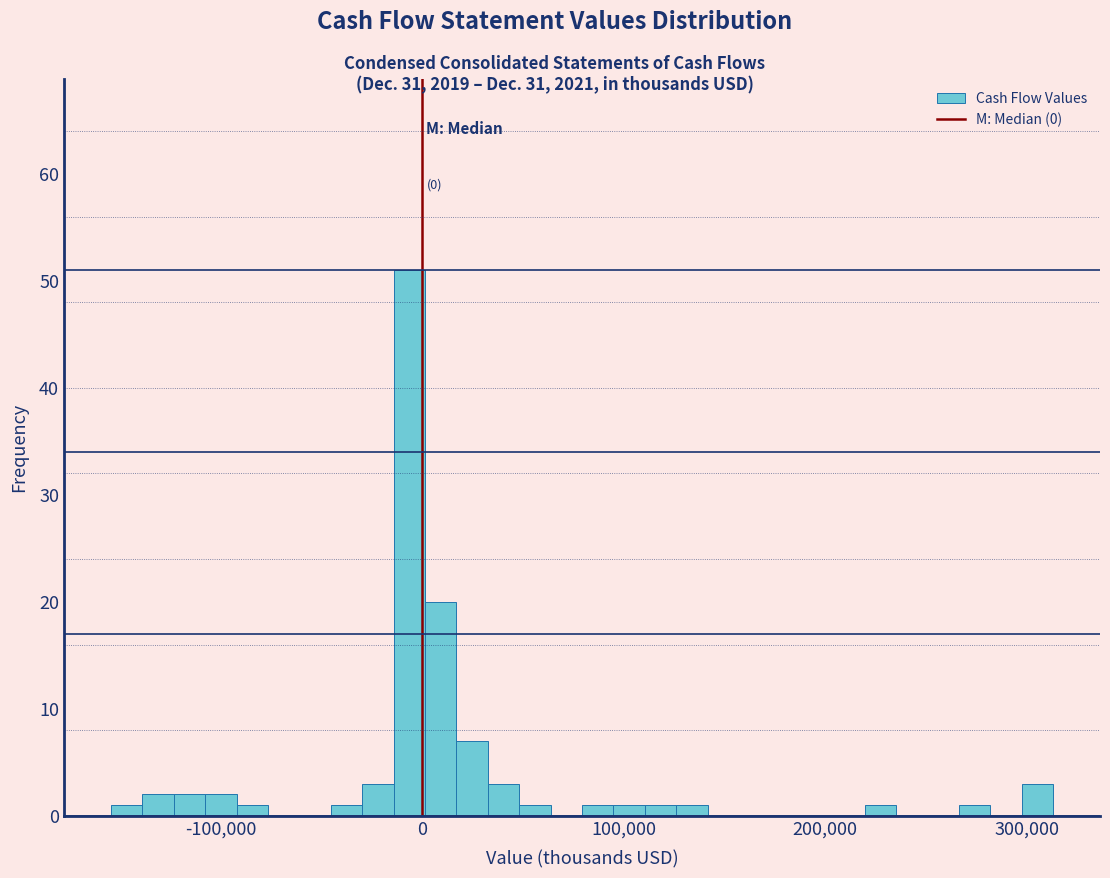

Read against the x-axis, roughly where is the centre of the tallest bar?

-10000